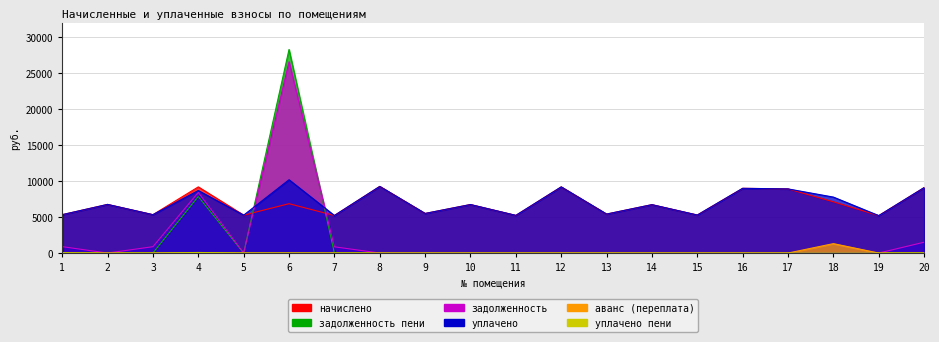

Which series changed the most between 7 and 11?

задолженность